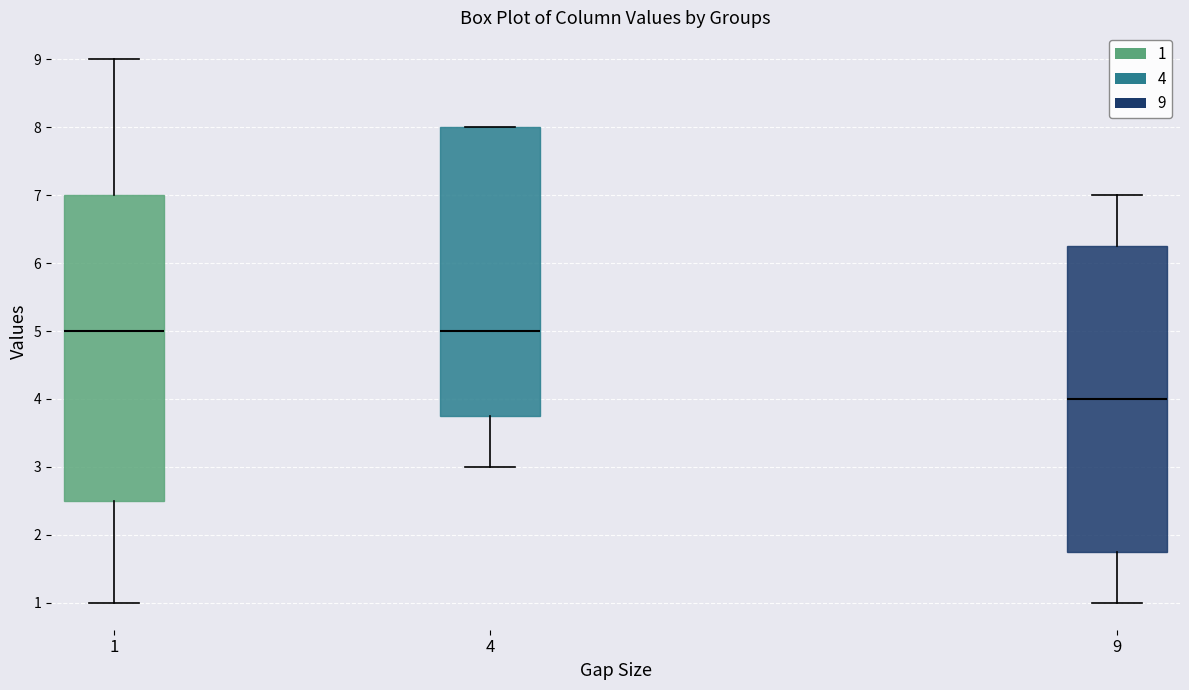

Which box has the lowest median line?

9